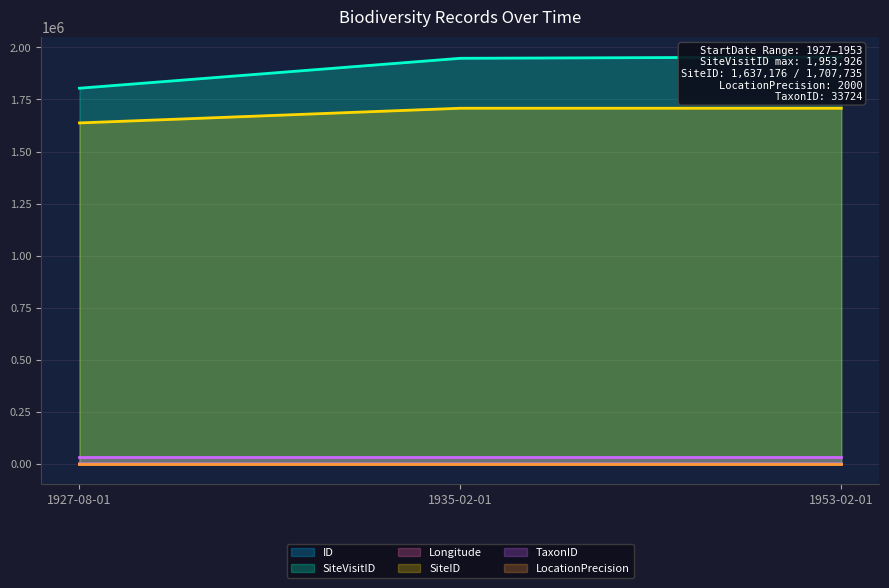

What value does the SiteVisitID series have at 1927-08-01?

1803823.0